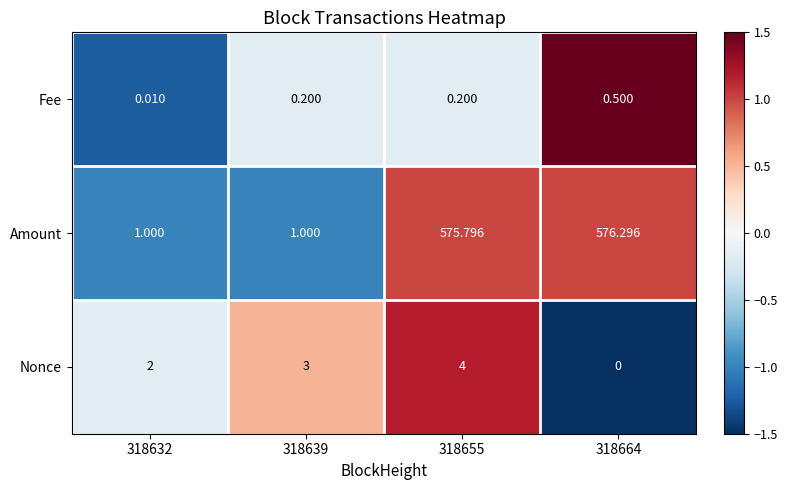

How many positive values does the Nonce series have?

3